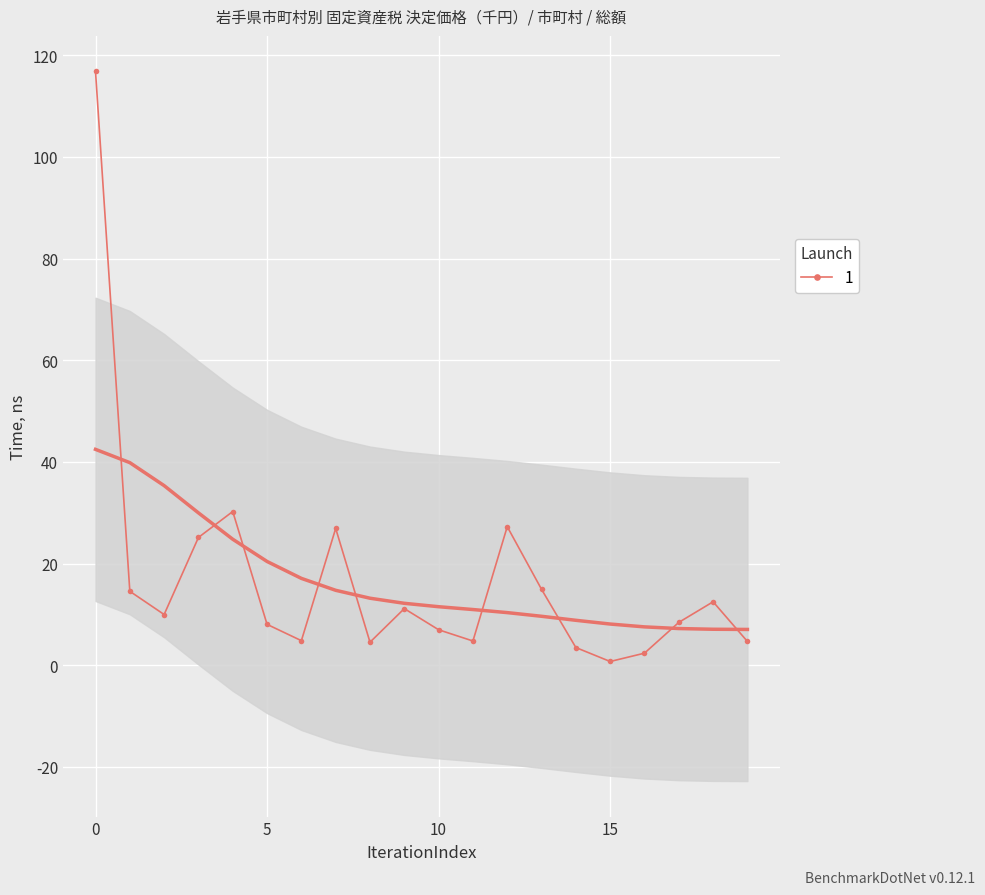

True or false: 1 has more than 1 points higher than both neighbors.

True